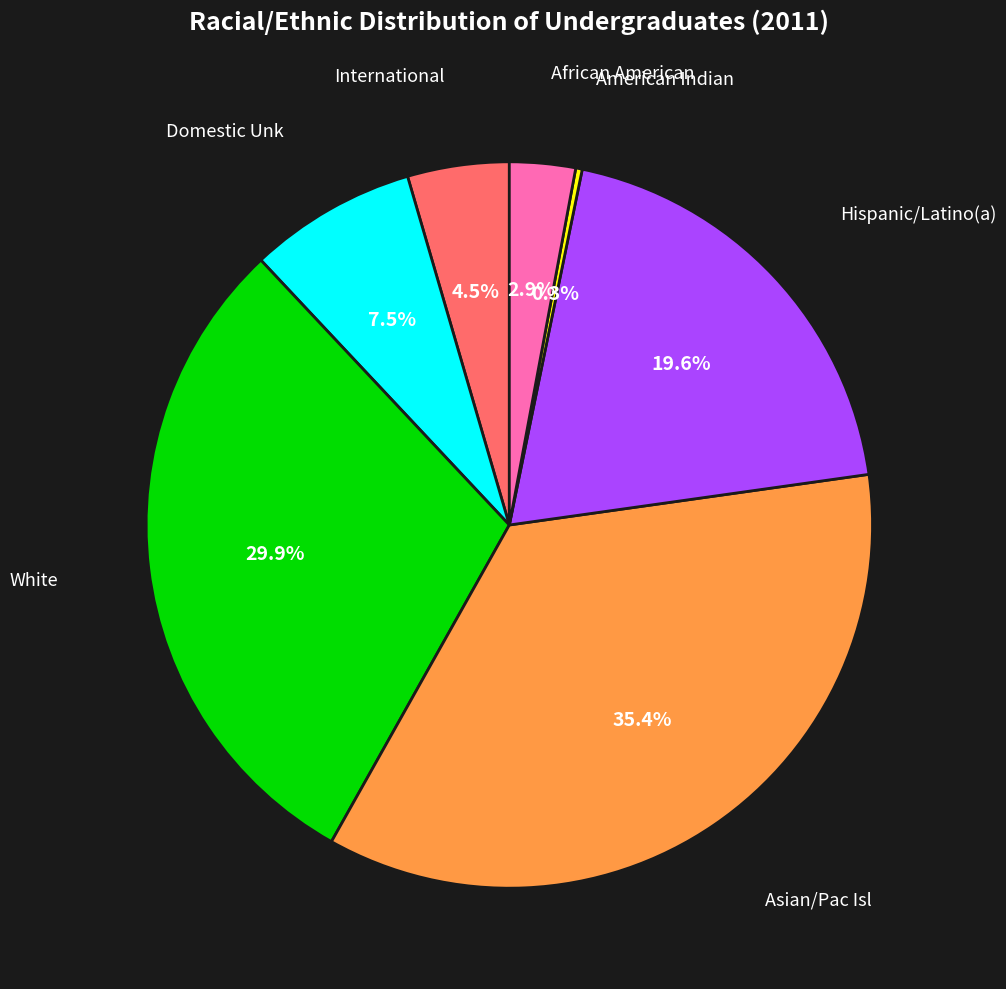

To the nearest percent, what is the difference between the largest and smallest slice percentages?

35%